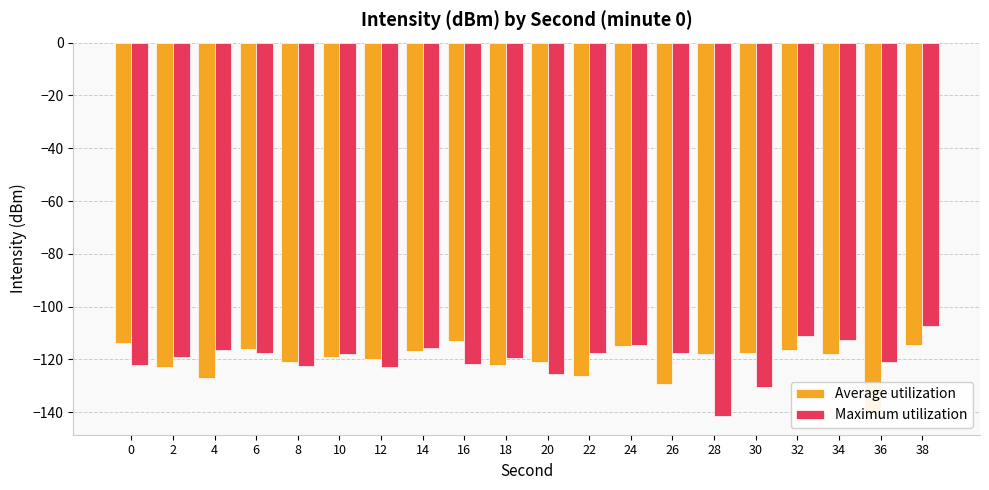

What is the spread (max minus min) of values at 34?

5.4